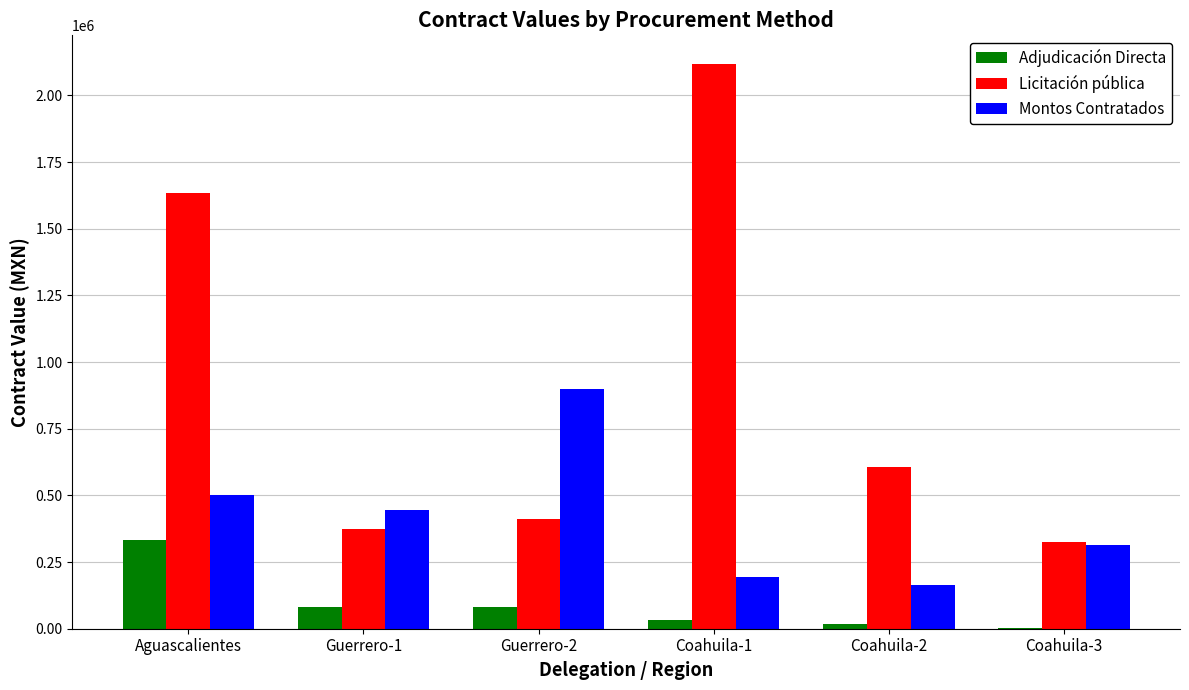

What is the total value across all series at Coahuila-1?

2342902.0